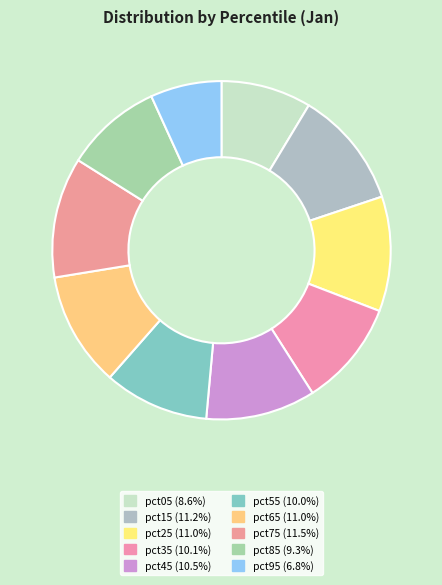

Is there a majority slice in this chart?

No